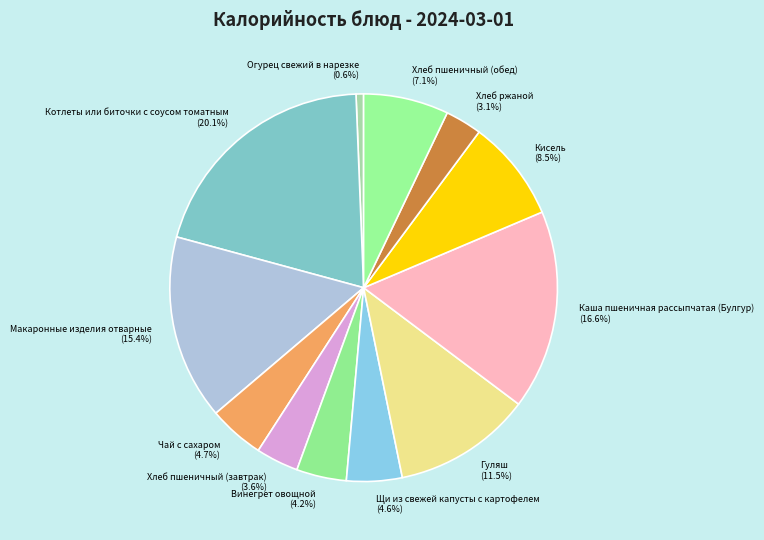

What percentage is the Чай с сахаром slice, to the nearest percent?

5%